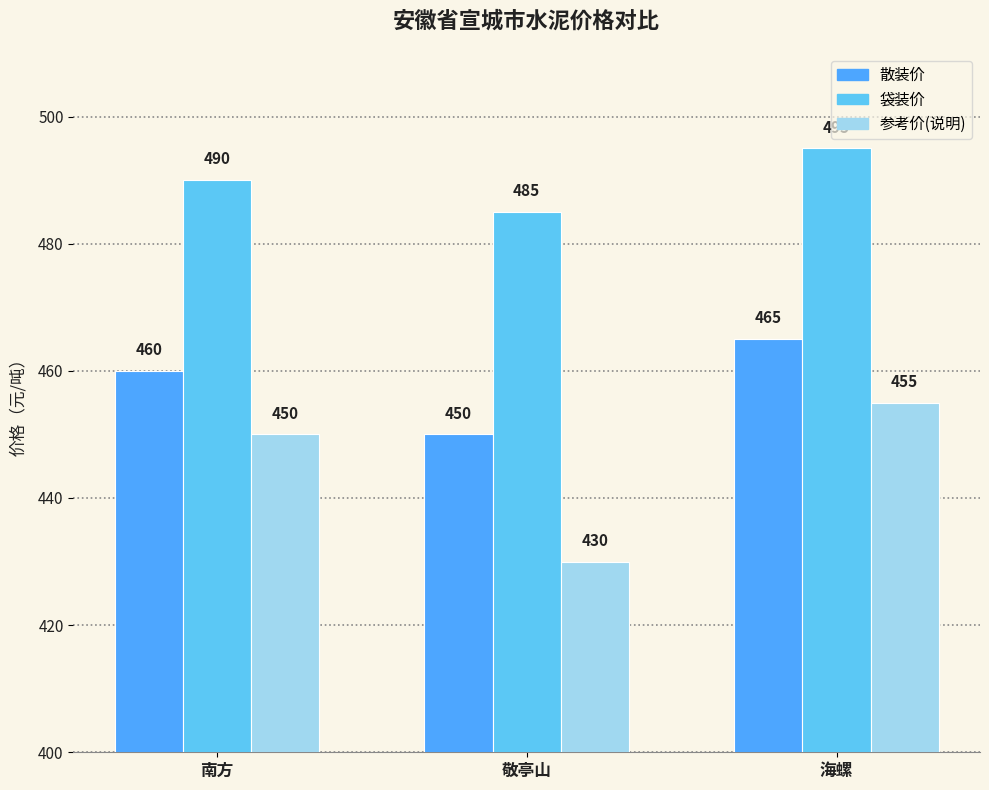

What is the total value across all series at 海螺?

1415